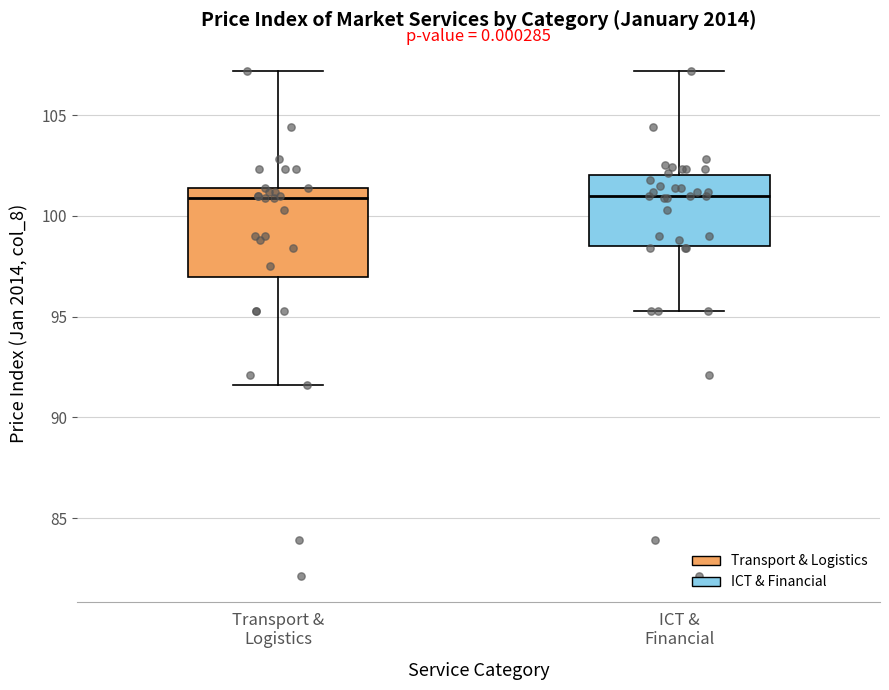

Reading left to right, read every box against the y-axis: the position of its median line, the range the box covers, and the ends of its whiskers. The values are not printed on the chart, so give them approximately, as read against the axis.

Transport & Logistics: median 101.0, box 97.0 to 101.5, whiskers 91.5 to 107.0
ICT & Financial: median 101.0, box 98.5 to 102.0, whiskers 95.5 to 107.0